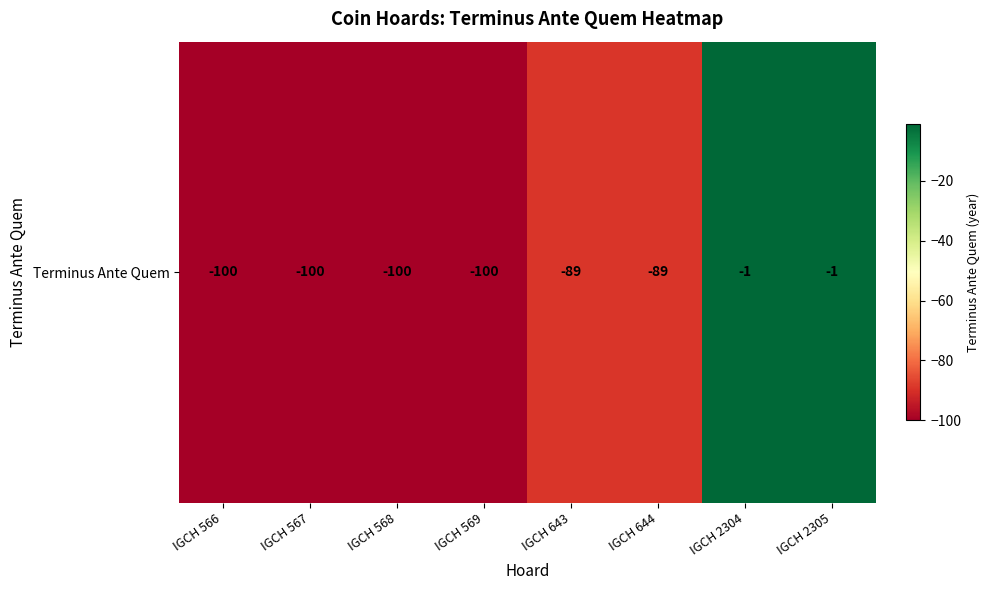

Between IGCH 2305 and IGCH 567, which is larger?

IGCH 2305